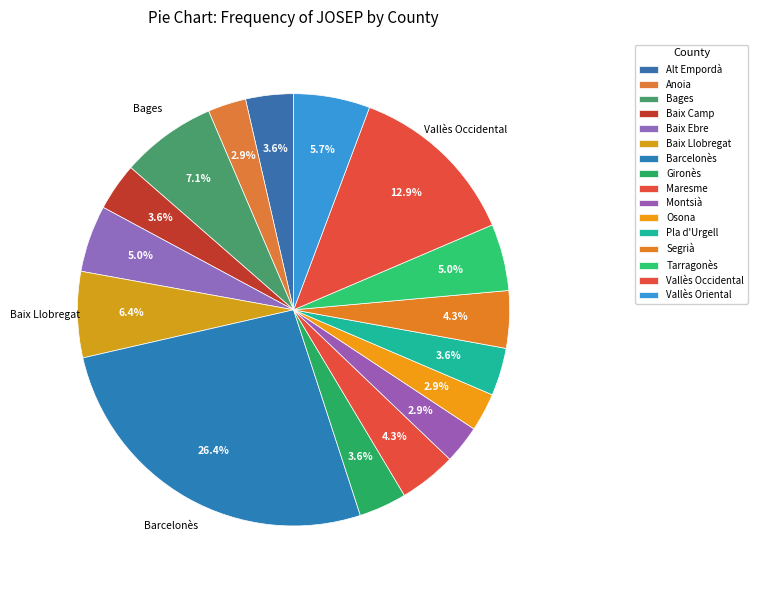

How many slices are in this pie chart?

16